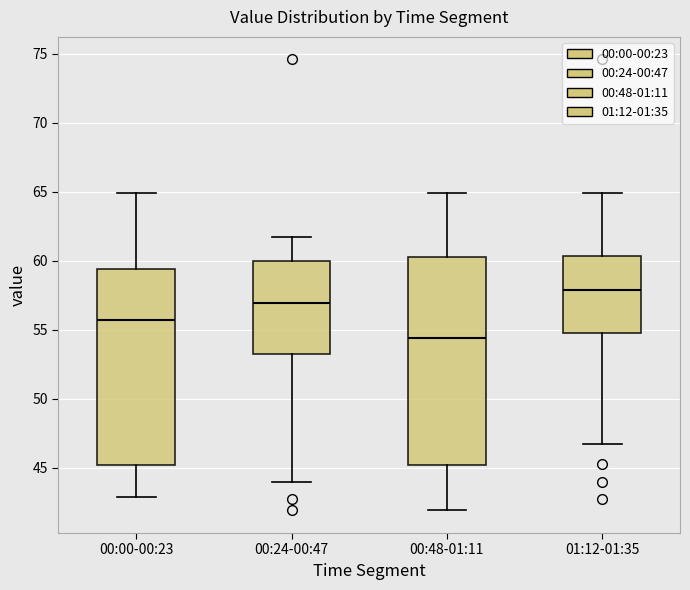

Which box's median line is the lowest?

00:48-01:11